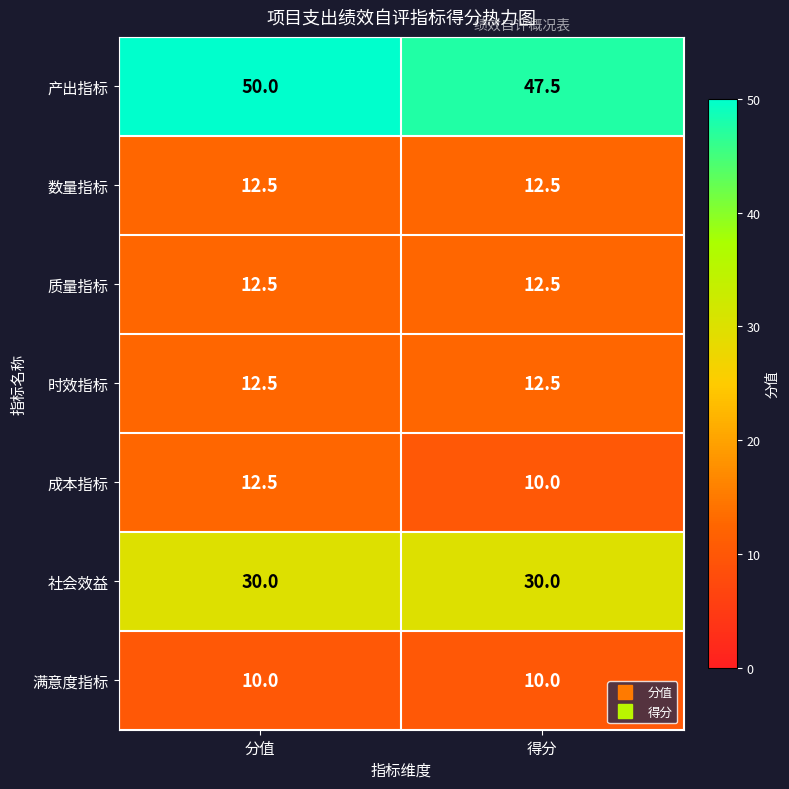

Which series has the largest total across all categories?

产出指标